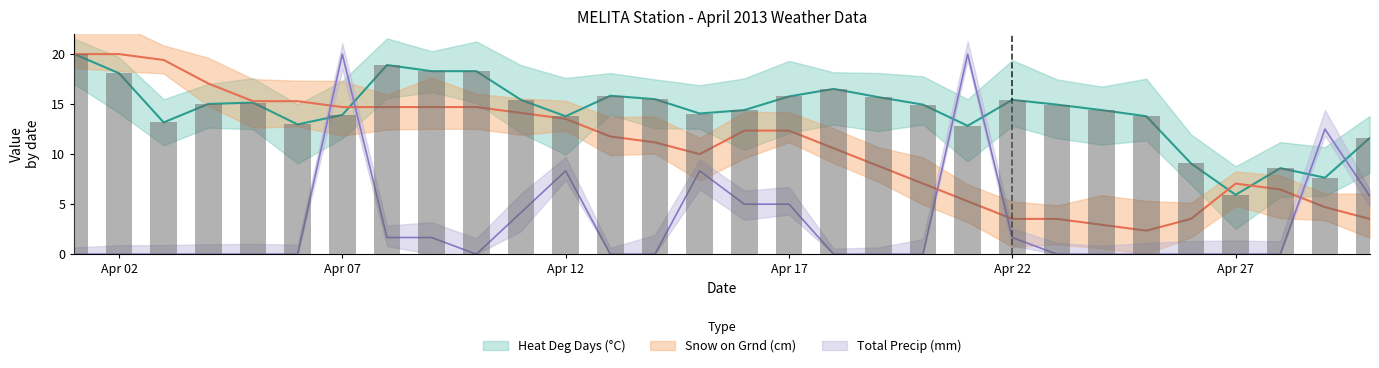

The value of Total Precip (mm) at 2013-04-24 is 7.8. True or false?

False